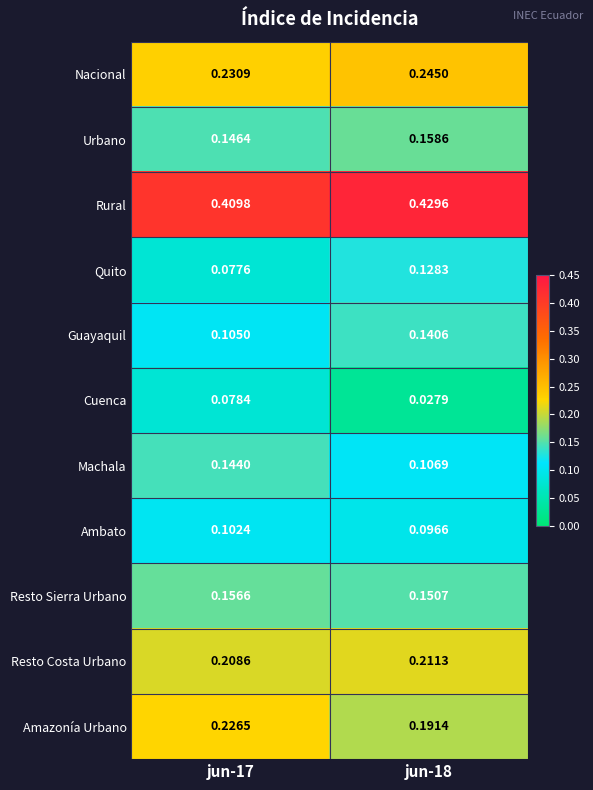

Rank the series by their maximum value, from highest to lowest.

Rural, Nacional, Amazonía Urbano, Resto Costa Urbano, Urbano, Resto Sierra Urbano, Machala, Guayaquil, Quito, Ambato, Cuenca